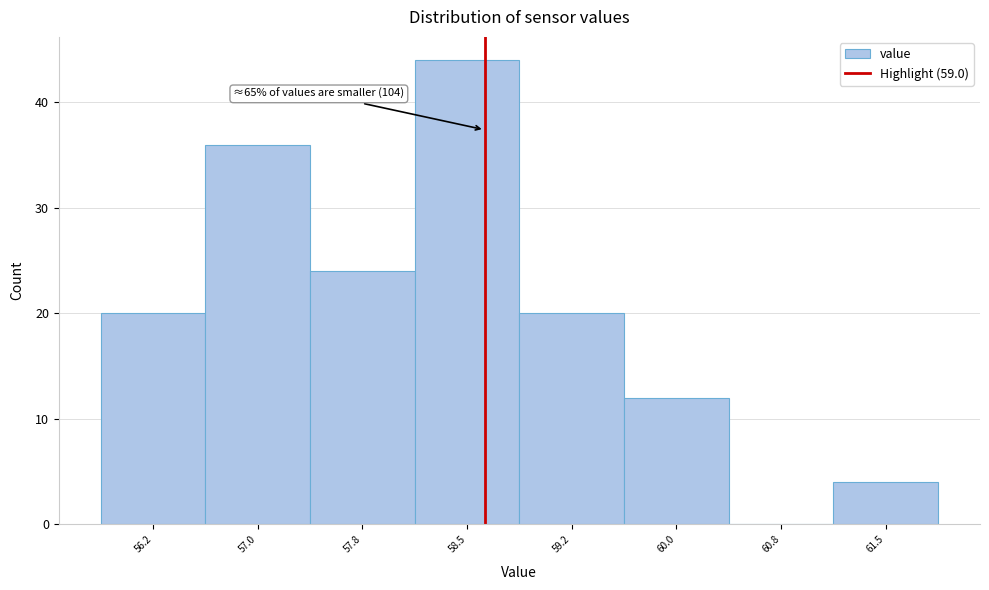

Reading left to right, transcribe all the data shown in this chart.

56.2=20	57.0=36	57.8=24	58.5=44	59.2=20	60.0=12	60.8=0	61.5=4